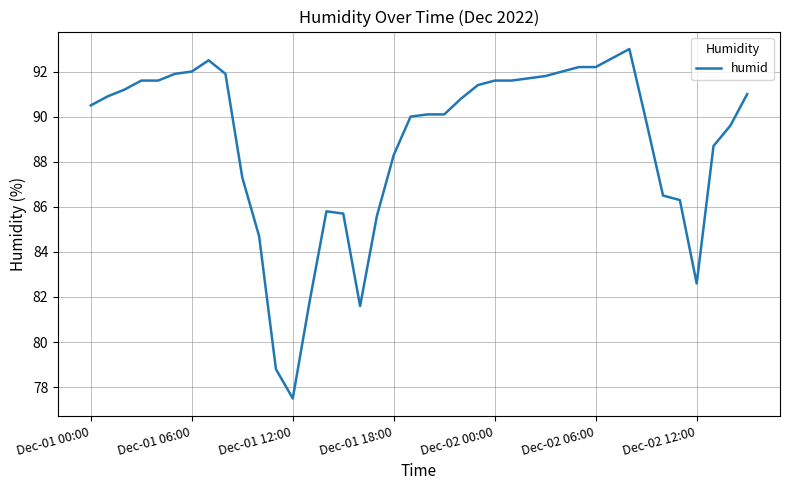

What is the difference between the maximum and minimum values?

15.5